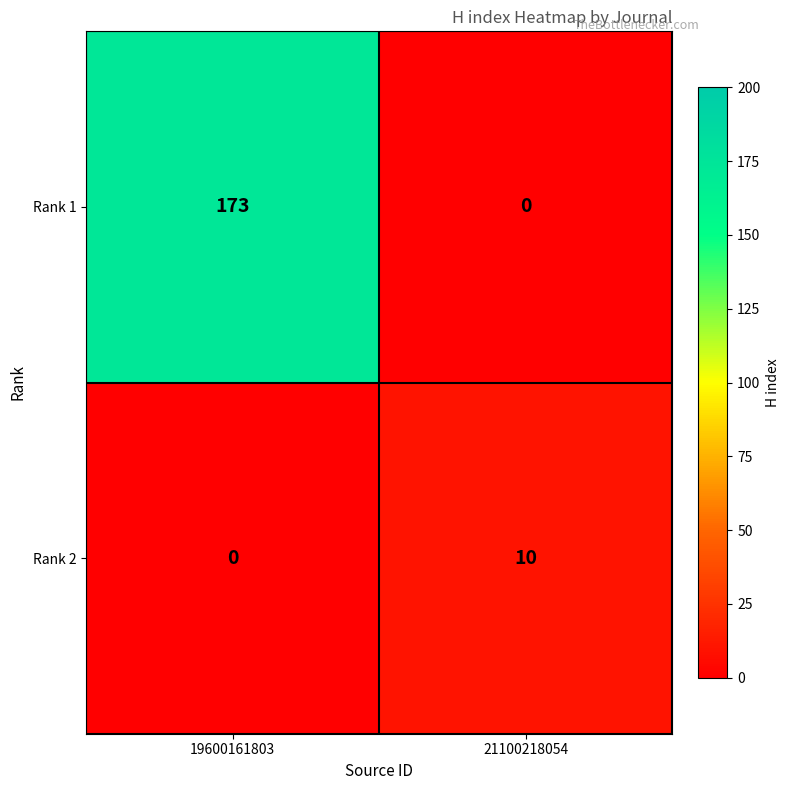

Reading left to right, list all the values displayed in this chart.

Rank 1: 19600161803=173	21100218054=0
Rank 2: 19600161803=0	21100218054=10